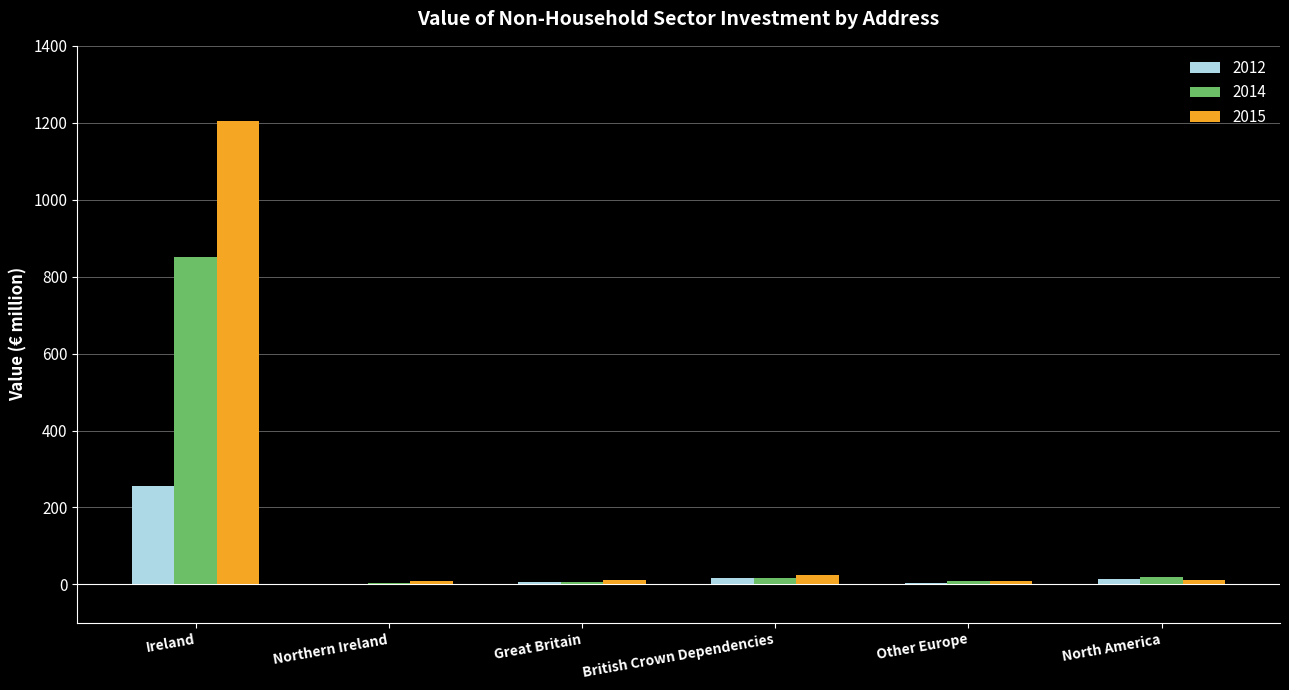

Which series has the largest total across all categories?

2015